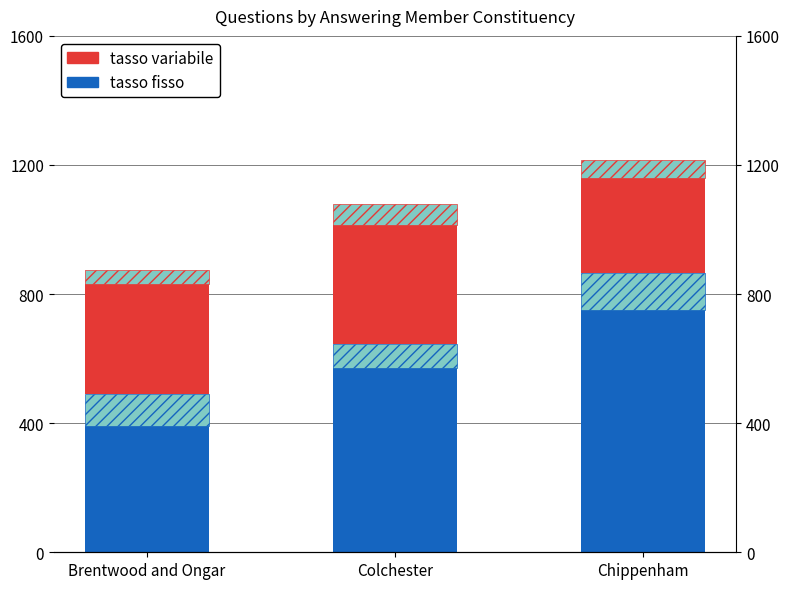

What is the difference between the tasso fisso values at Colchester and Brentwood and Ongar?

180